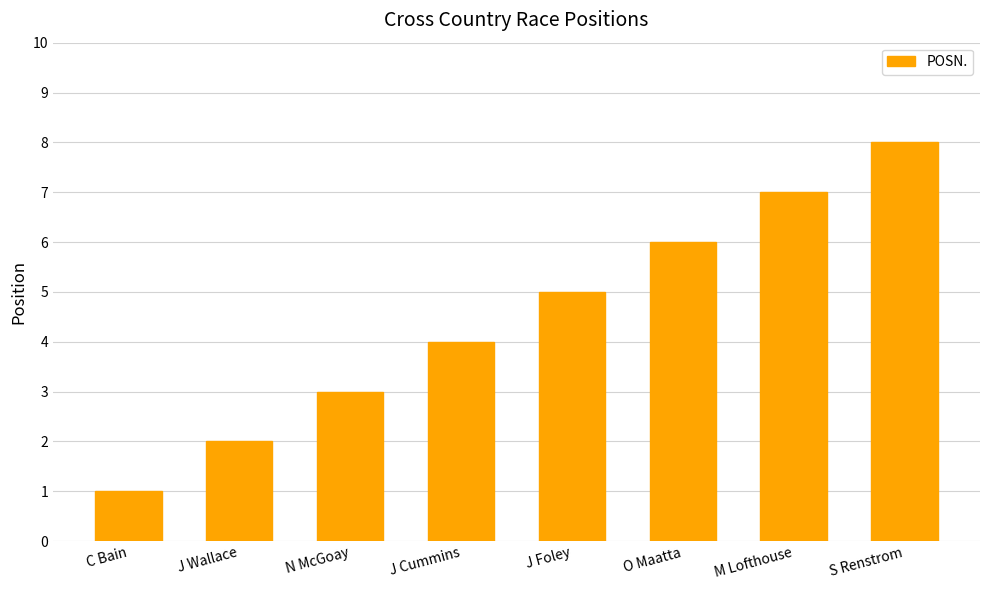

What position from the right is S Renstrom?

1